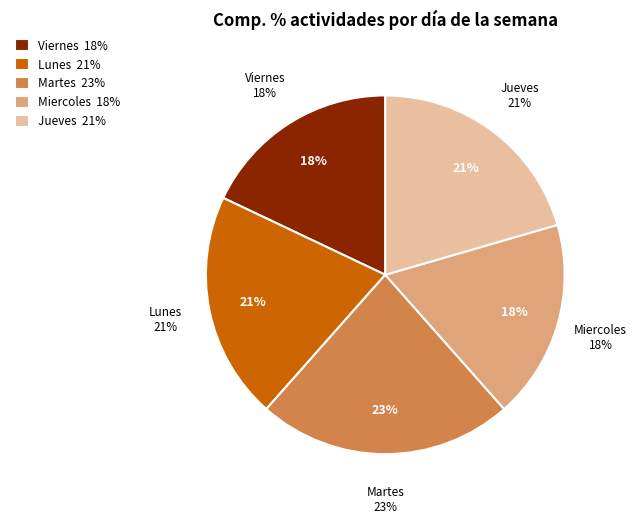

The Lunes slice represents 15% of the pie. True or false?

False